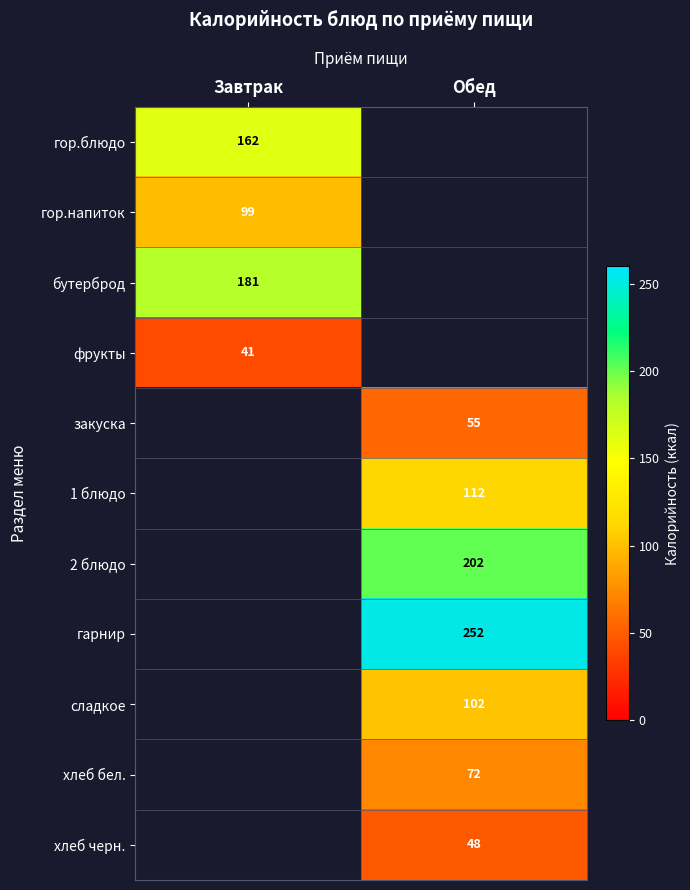

The закуска series shows 37 at Обед. True or false?

False